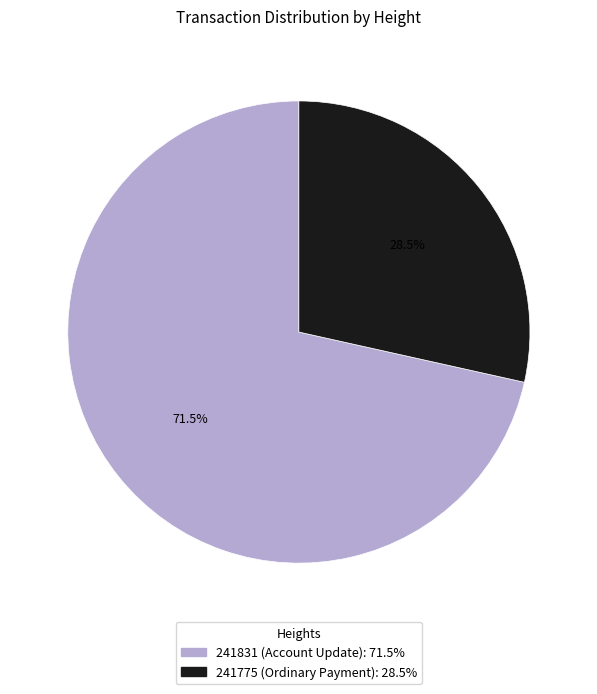

Combined, what portion of the pie is 241775 and 241831?

100.0%